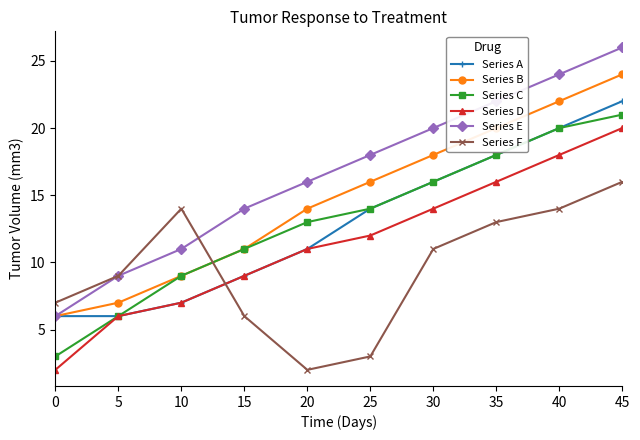

List the labels in order of Series C value, smallest first.

0, 5, 10, 15, 20, 25, 30, 35, 40, 45